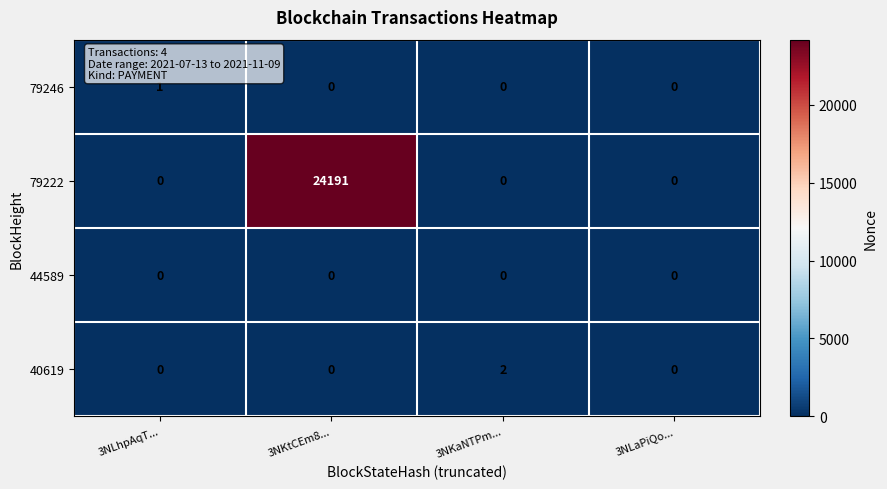

Which series has the largest range (max minus min)?

79222